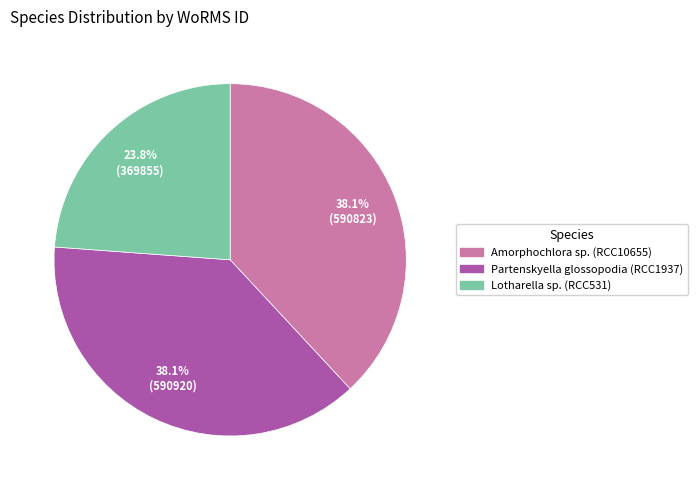

Is there any slice that represents more than half of the pie?

No